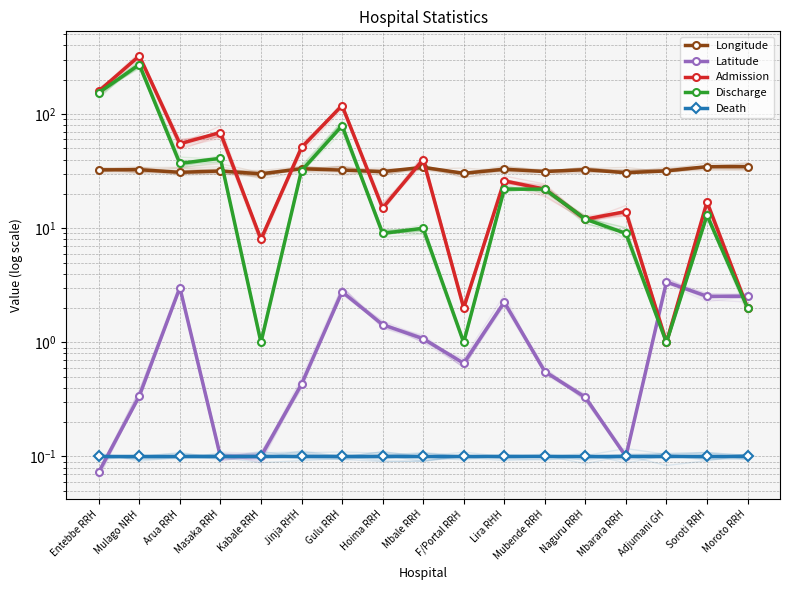

What is the sum of the Longitude values at F/Portal RRH and Moroto RRH?

64.9